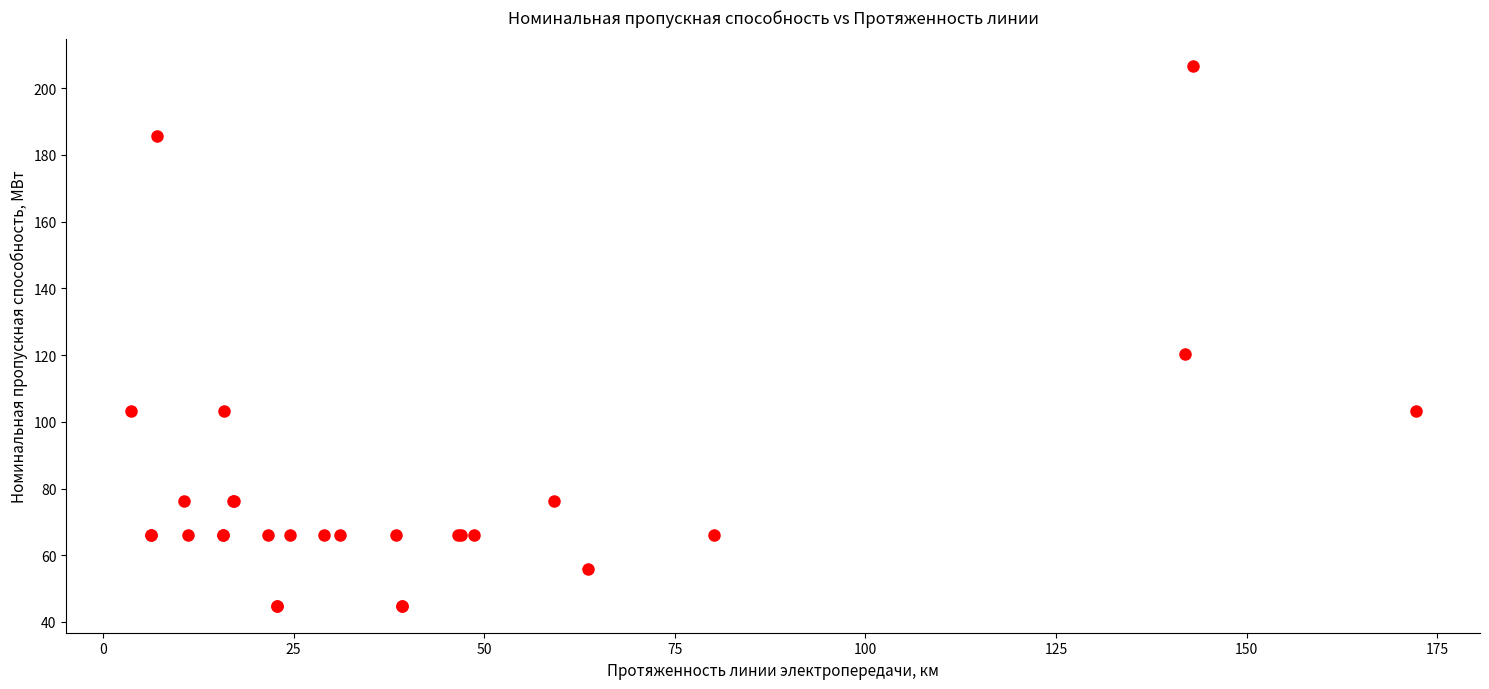

What Y value in the scatter plot is closest to 125?

120.2